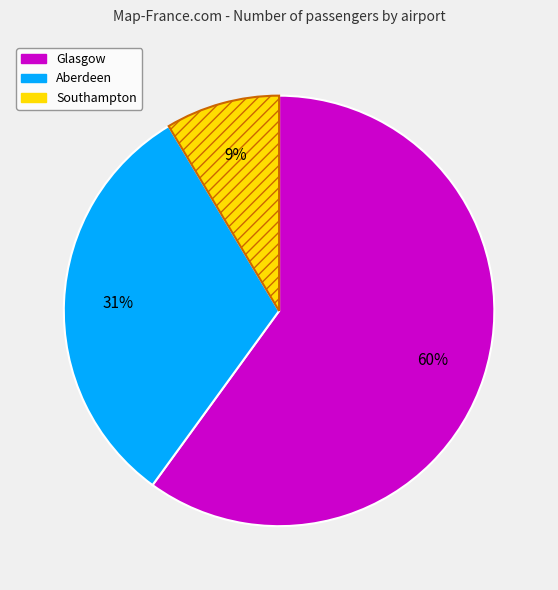

To the nearest percent, what is the average slice percentage?

33%